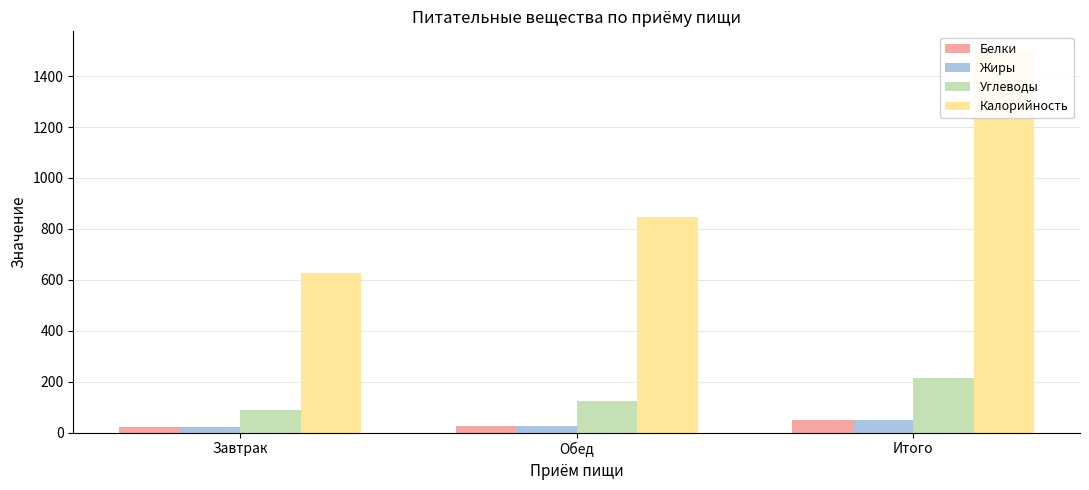

At which label does Углеводы first exceed 122?

Обед